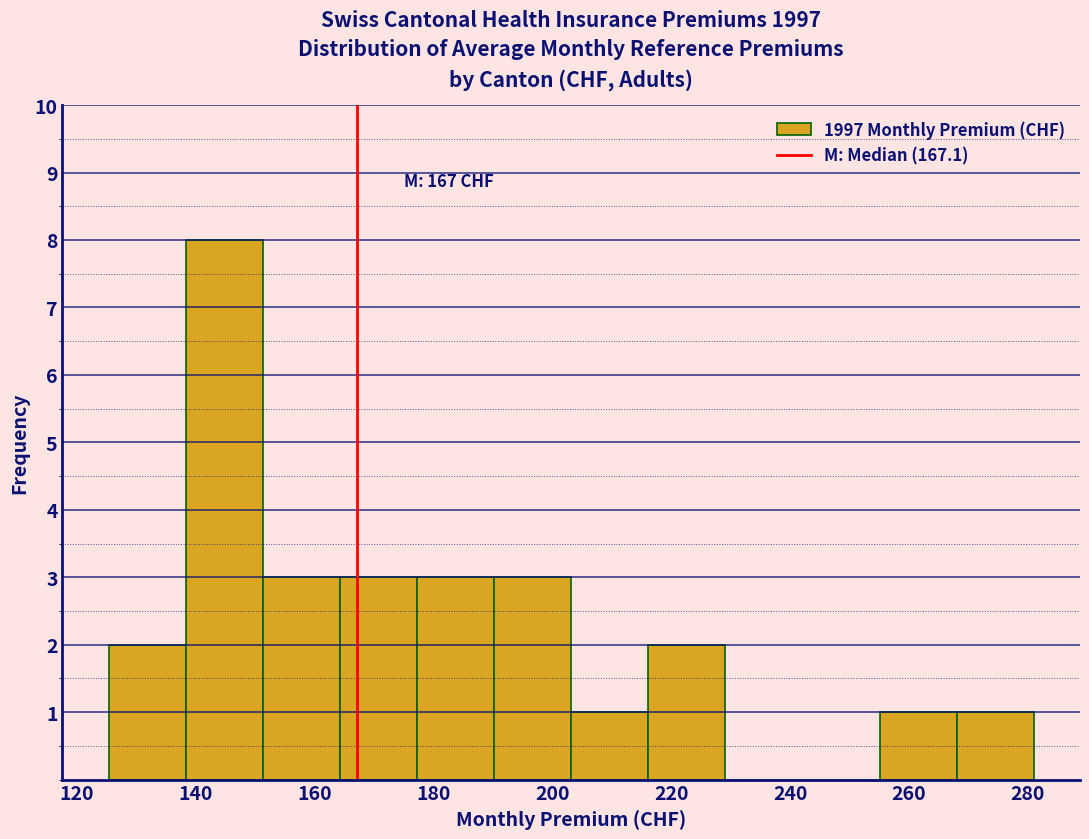

Which range on the x-axis has the tallest bar?

138 to 152